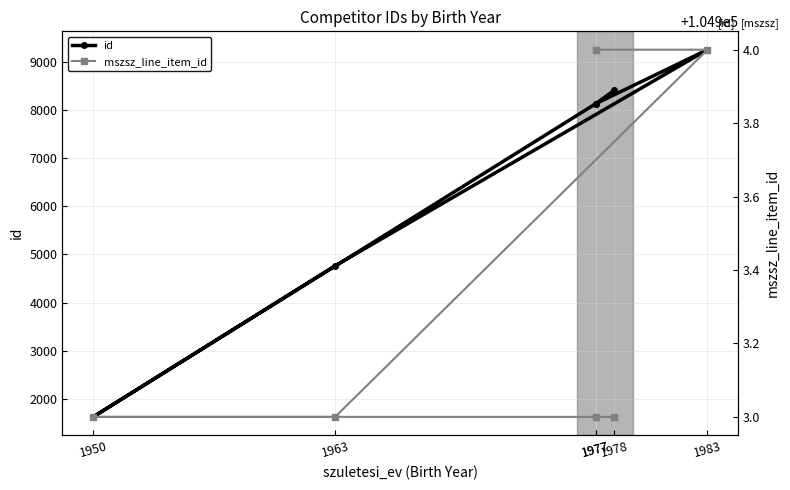

Count the number of categories in the chart.

6